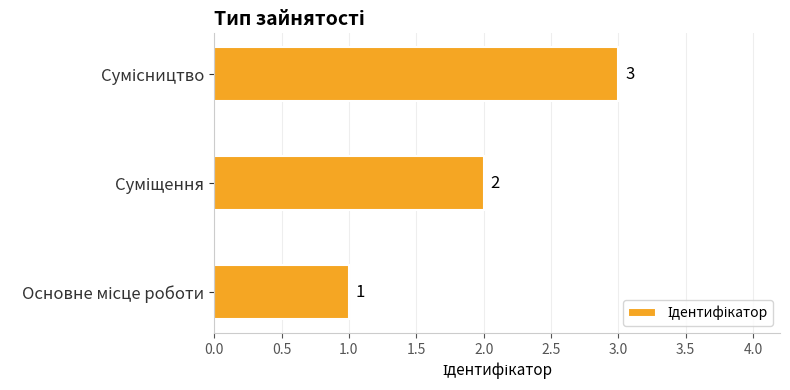

How many values are between 1 and 3?

3